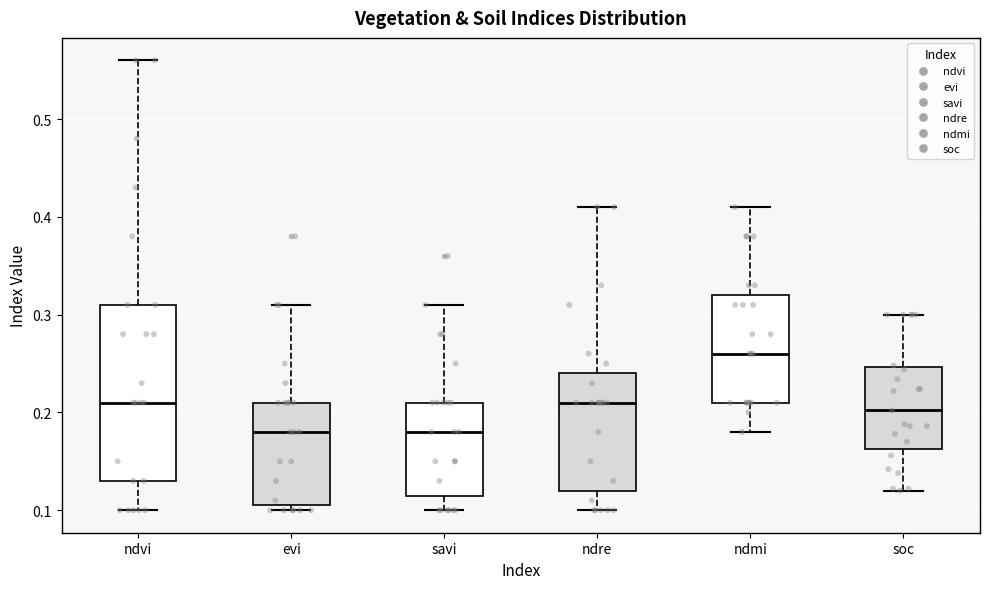

Which box is the tallest, from its lower edge to its upper edge?

ndvi